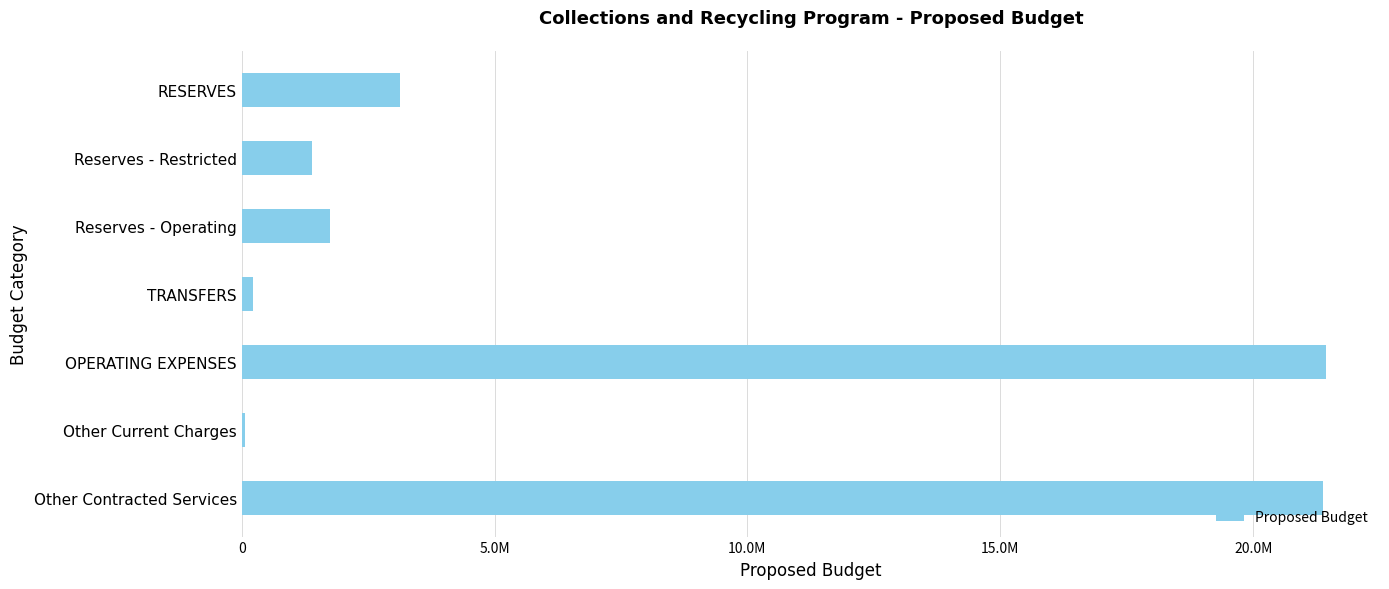

What is the difference between the second highest and minimum values?

21312373